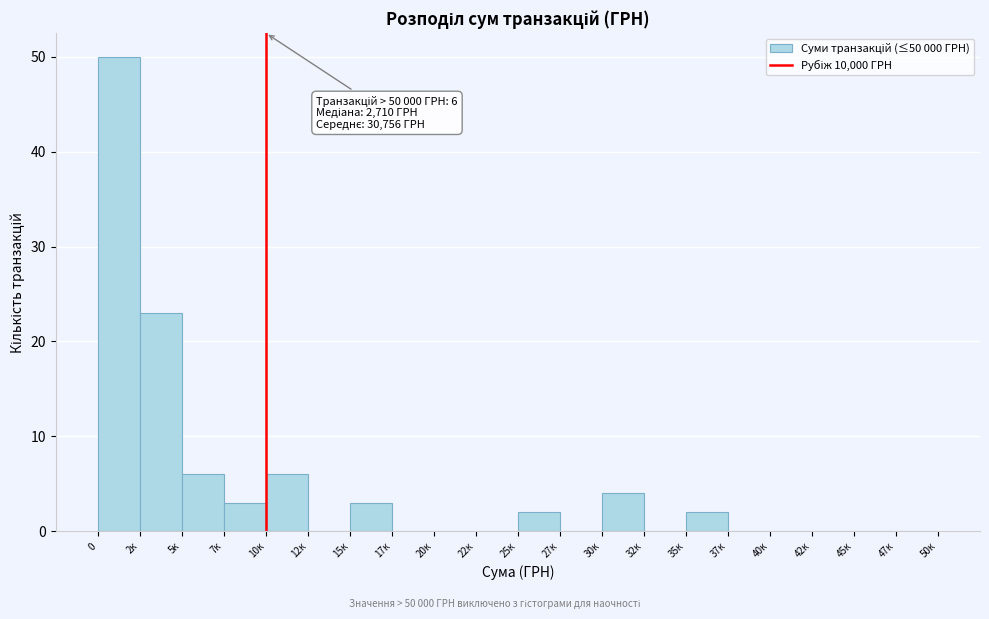

Reading left to right, transcribe all the data shown in this chart.

0=50	2к=23	5к=6	7к=3	10к=6	12к=0	15к=3	17к=0	20к=0	22к=0	25к=2	27к=0	30к=4	32к=0	35к=2	37к=0	40к=0	42к=0	45к=0	47к=0